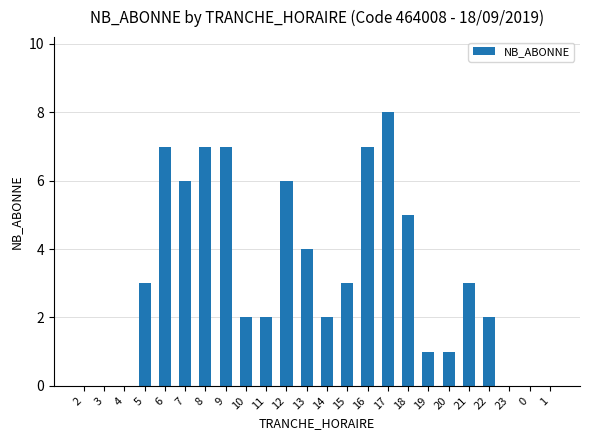

Are the bars grouped side by side (vs. stacked)?

No